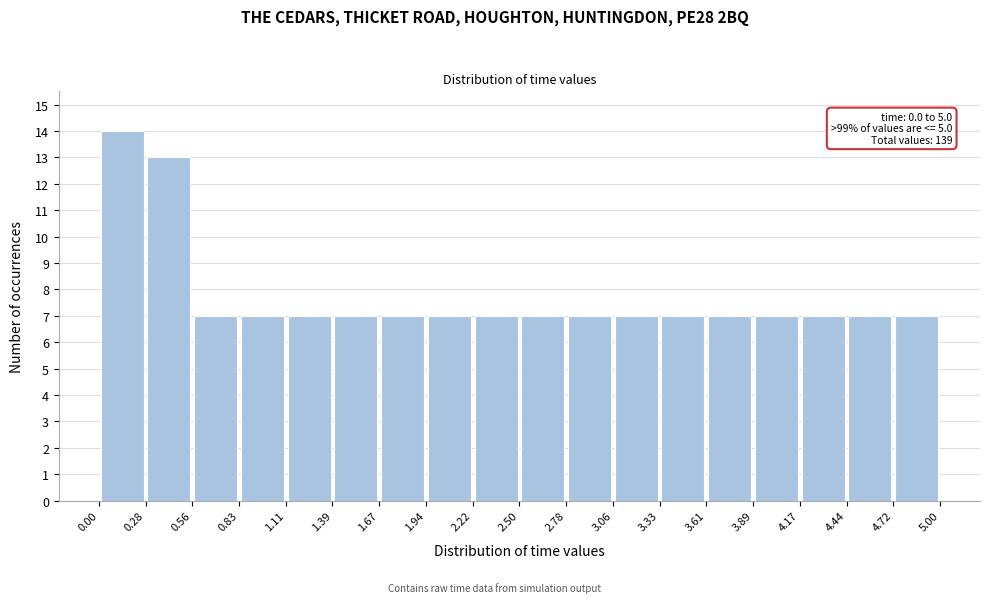

Which range on the x-axis has the tallest bar?

0.00 to 0.28